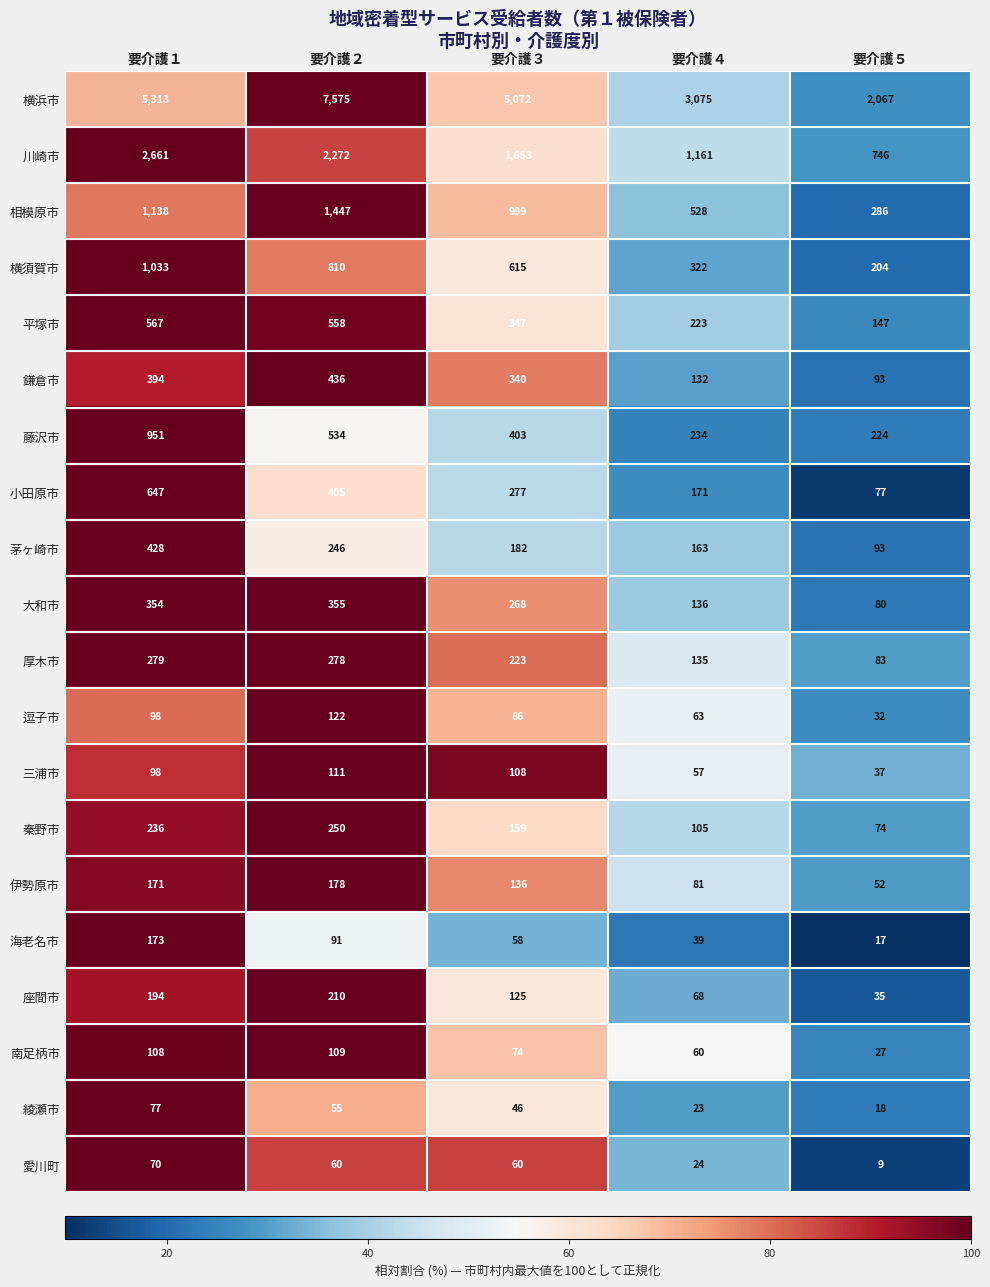

True or false: 小田原市 has a value of 44 at 要介護４.

False